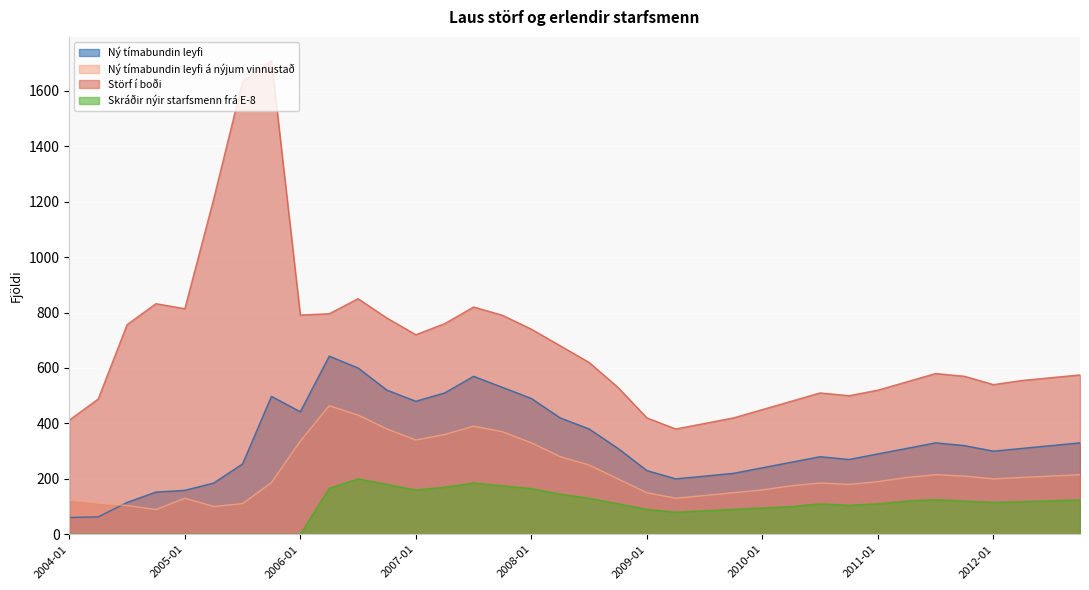

At 2005-01, list the series in order from largest to smallest.

Störf í boði, Ný tímabundin leyfi, Ný tímabundin leyfi á nýjum vinnustað, Skráðir nýir starfsmenn frá E-8